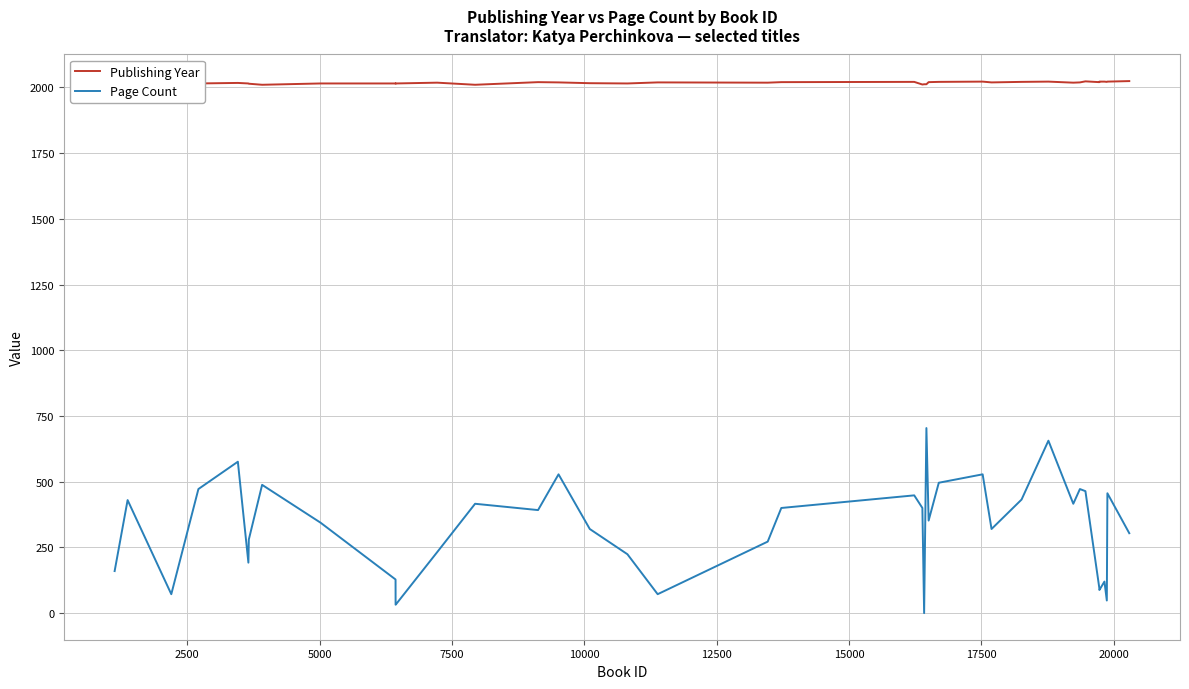

How many data points in Page Count are above 352?

19